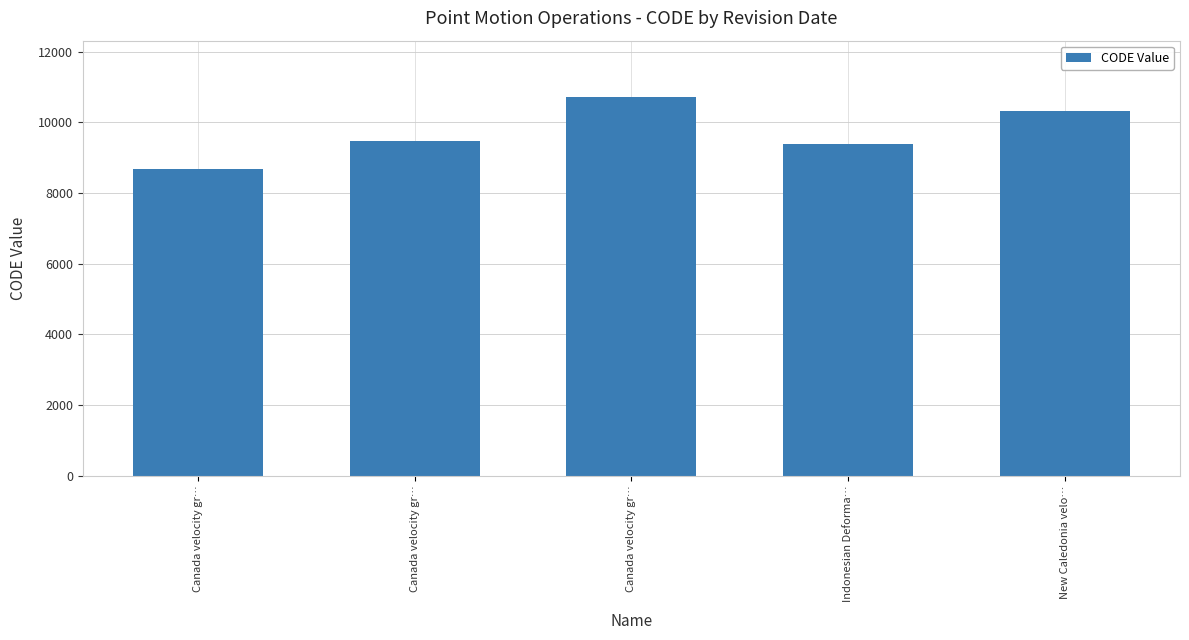

Does the chart contain stacked bars?

No